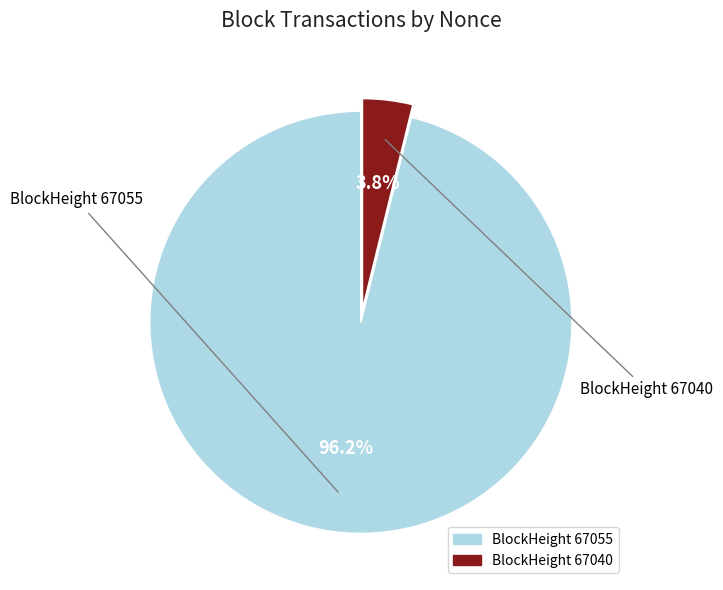

How many segments does this pie chart have?

2